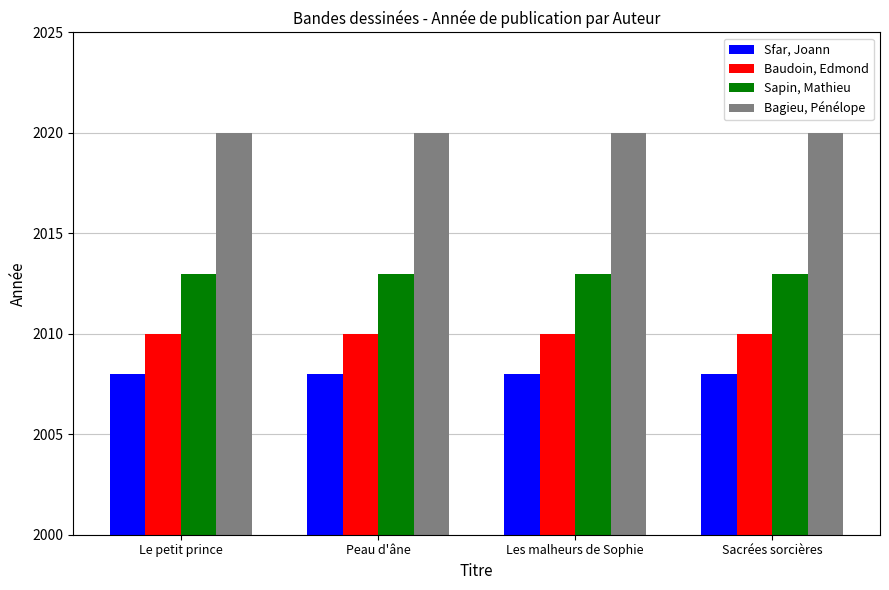

Is it true that Sapin, Mathieu equals 581 at Le petit prince?

False